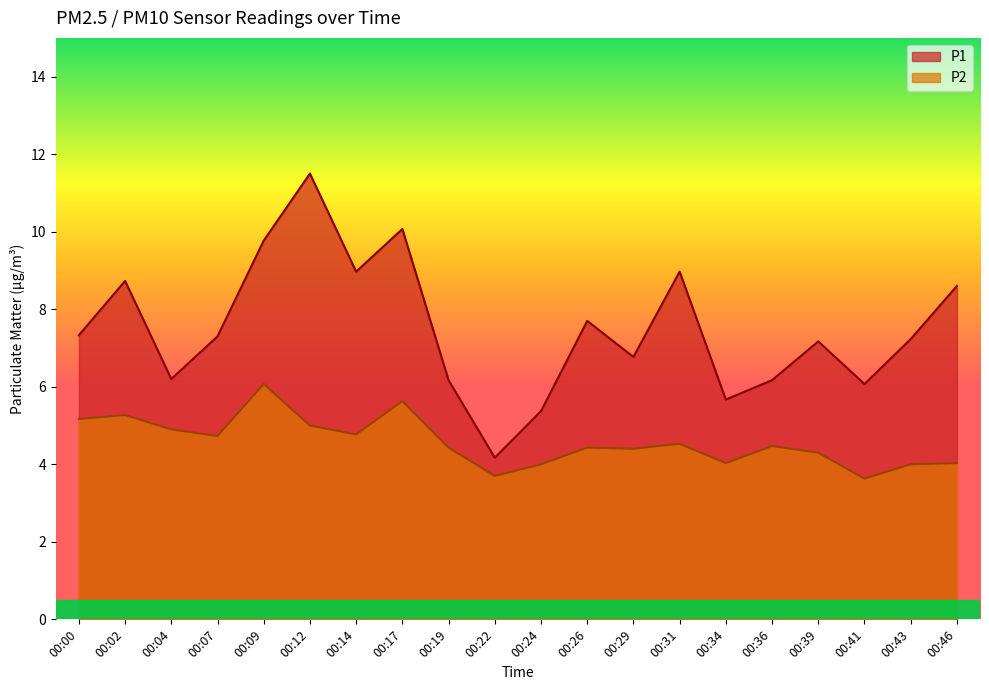

What is the smallest value displayed?

3.6